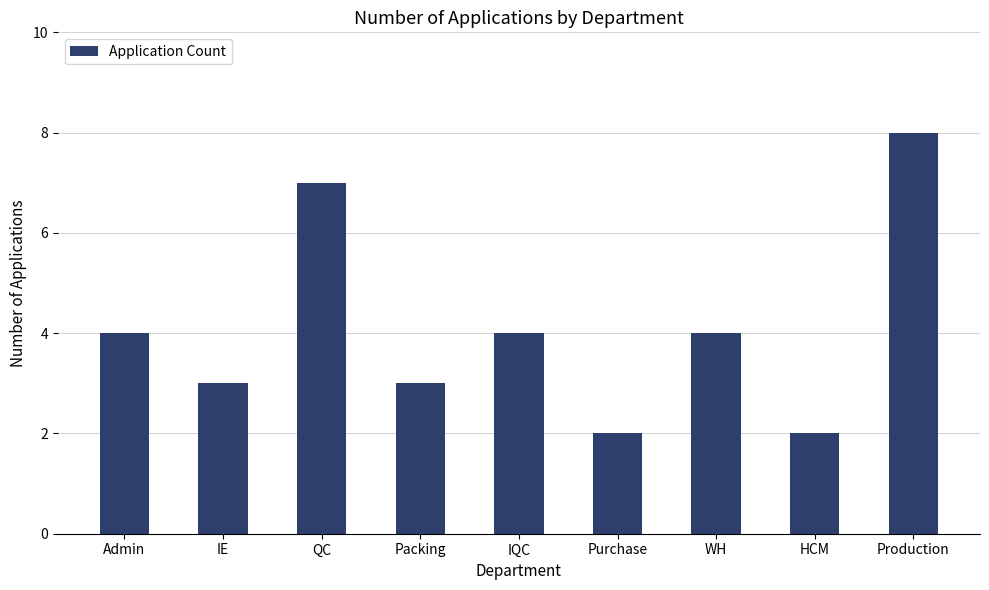

Reading left to right, transcribe all the data shown in this chart.

4	3	7	3	4	2	4	2	8